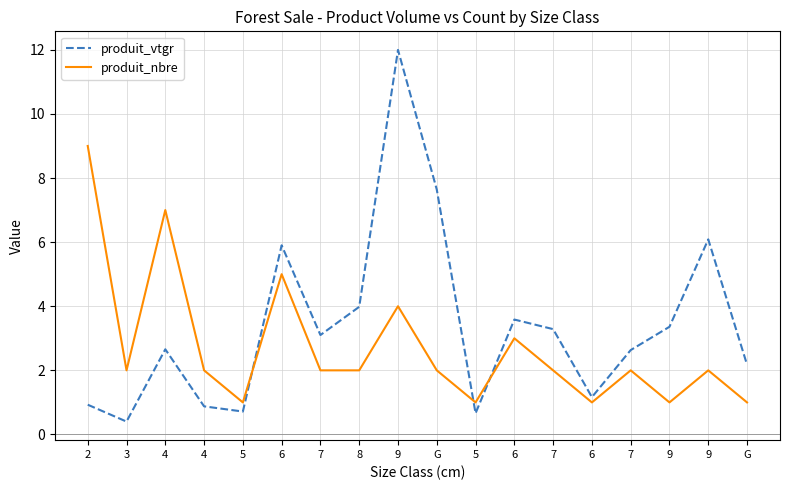

At which label does produit_vtgr reach its peak?

9